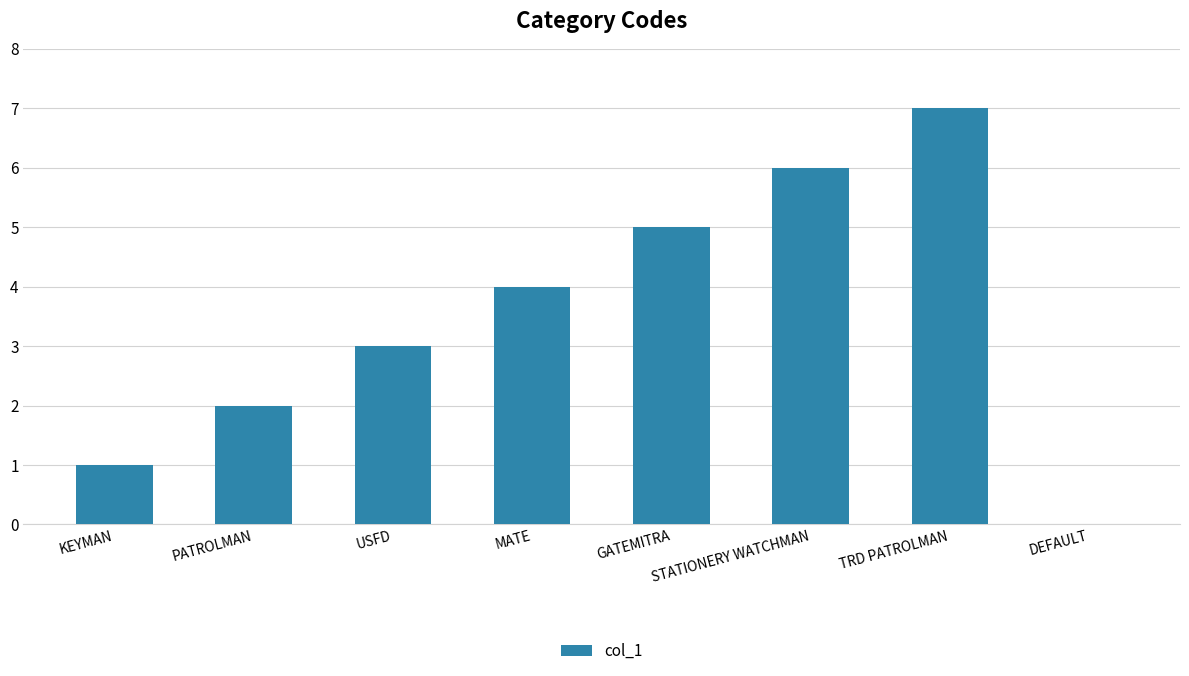

Is it true that the value at TRD PATROLMAN is 12?

False